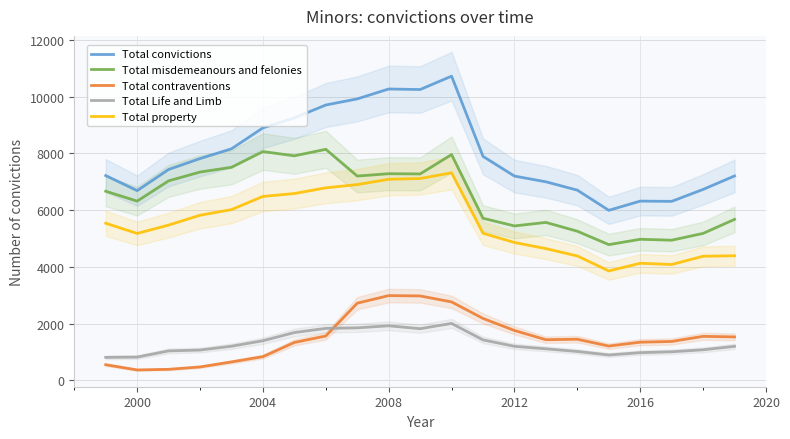

True or false: Total misdemeanours and felonies and Total contraventions intersect in this chart.

False